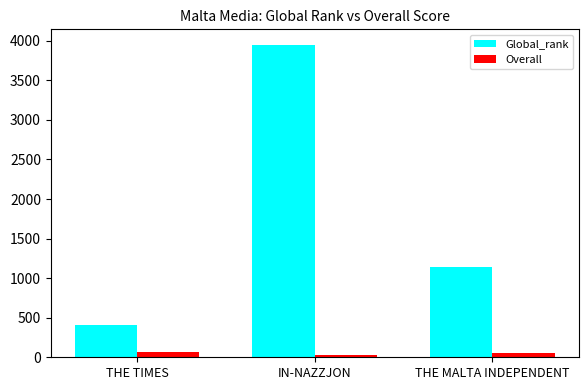

The value of Global_rank at IN-NAZZJON is 1096.0. True or false?

False